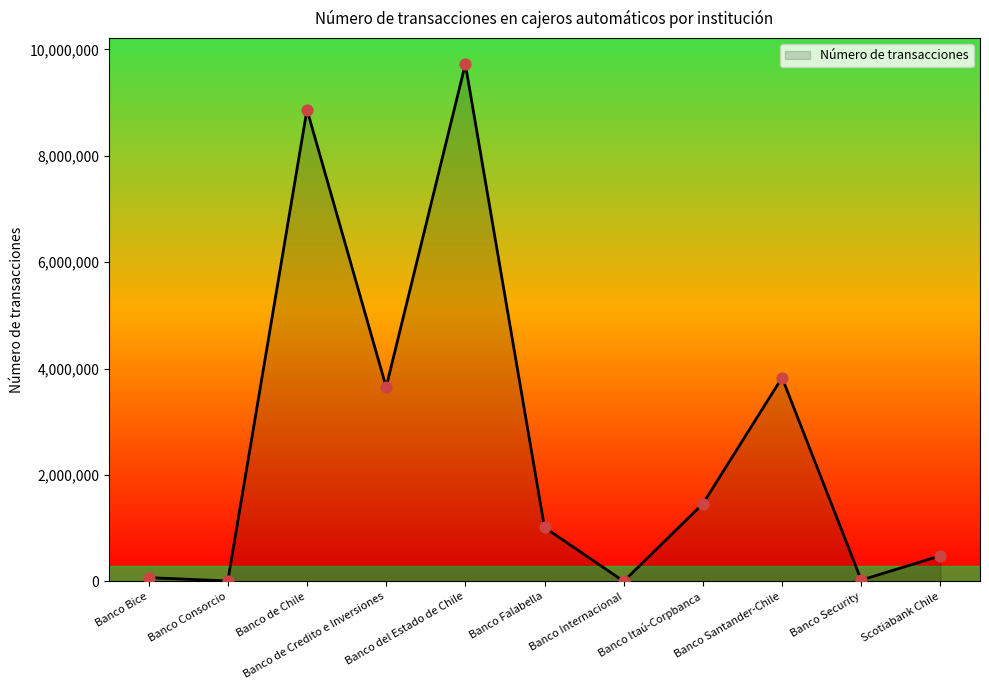

What is the change in value from Banco Consorcio to Banco Internacional?

-7012